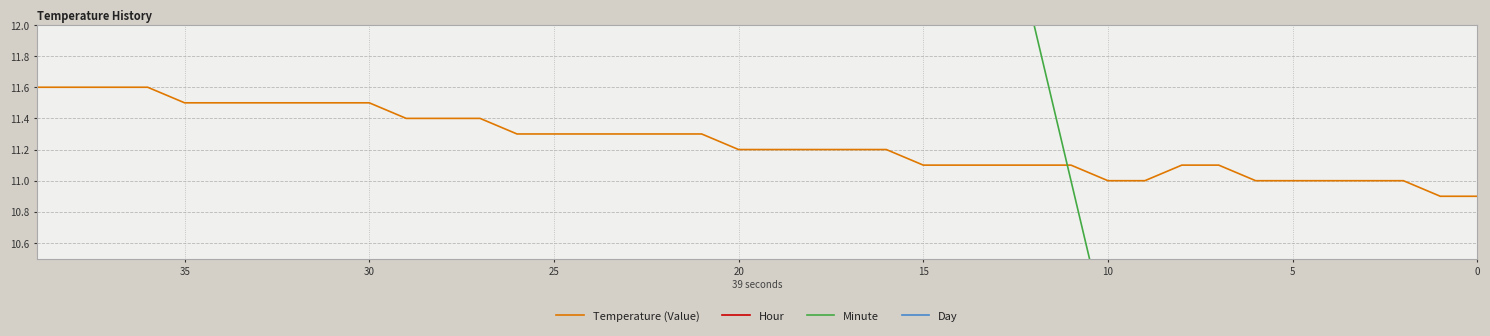

What is the average value of the Minute series?

19.5